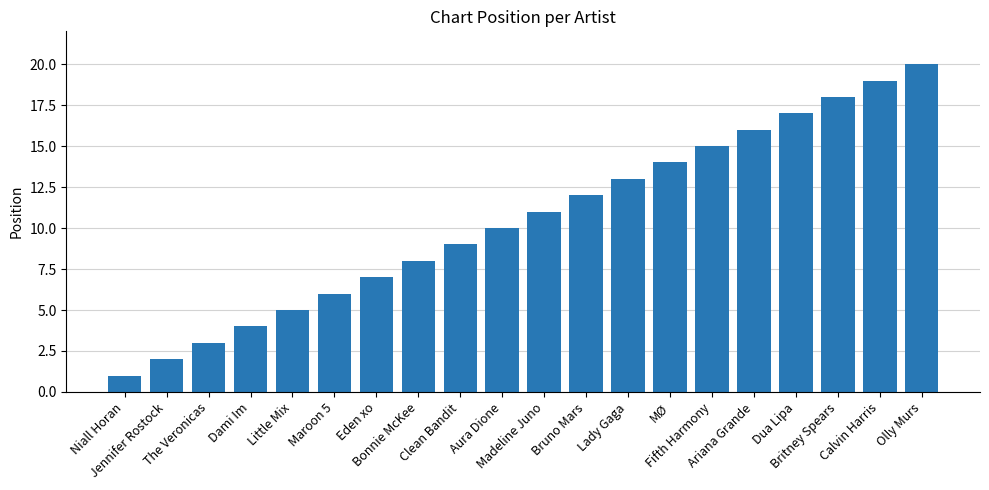

Are the bars horizontal?

No